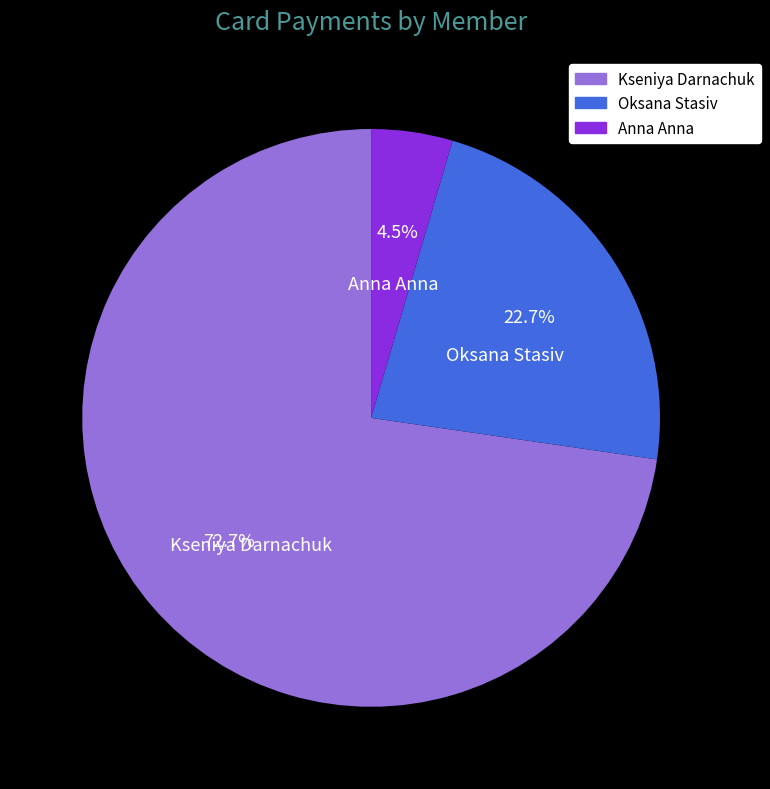

Combined, do Kseniya Darnachuk and Oksana Stasiv account for over 50%?

Yes